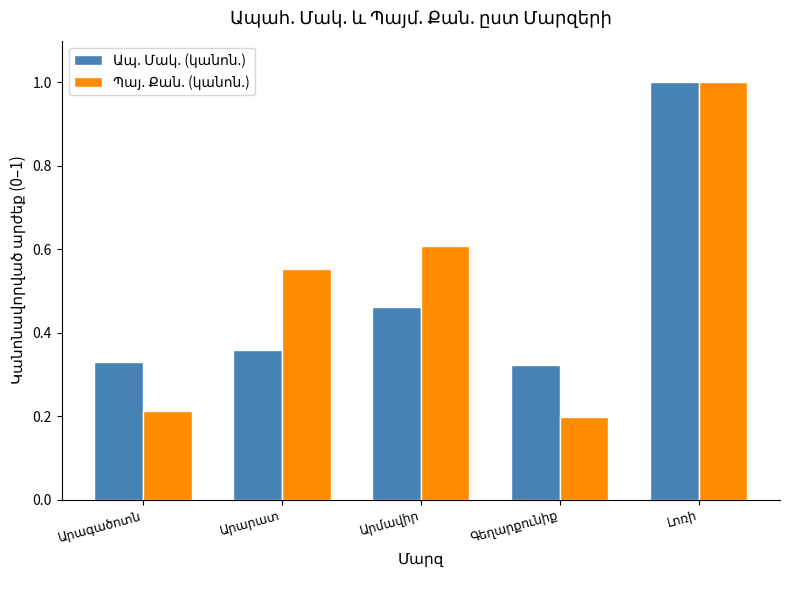

At how many categories does at least one series exceed 0?

5